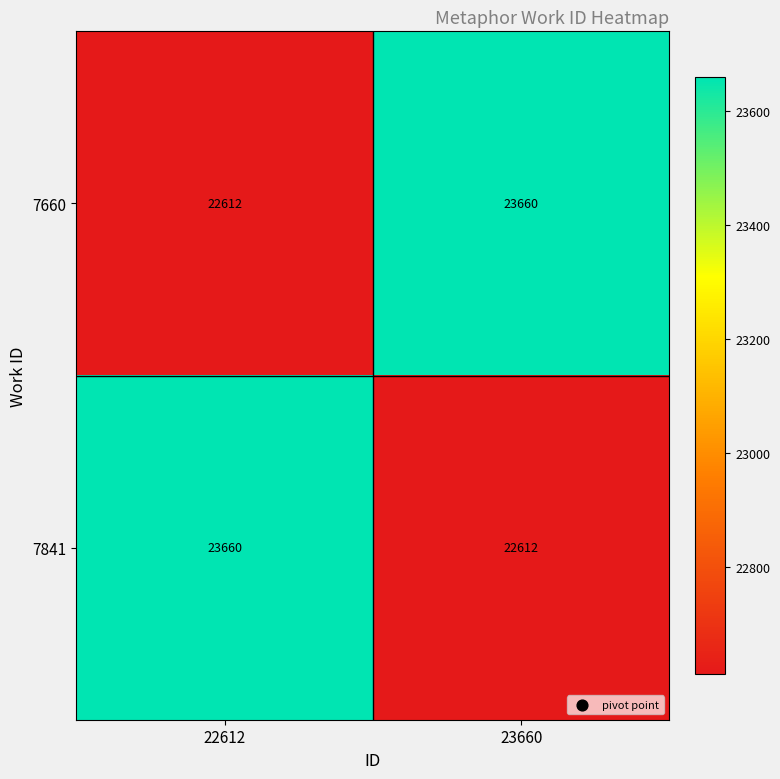

Count the number of categories in the chart.

2